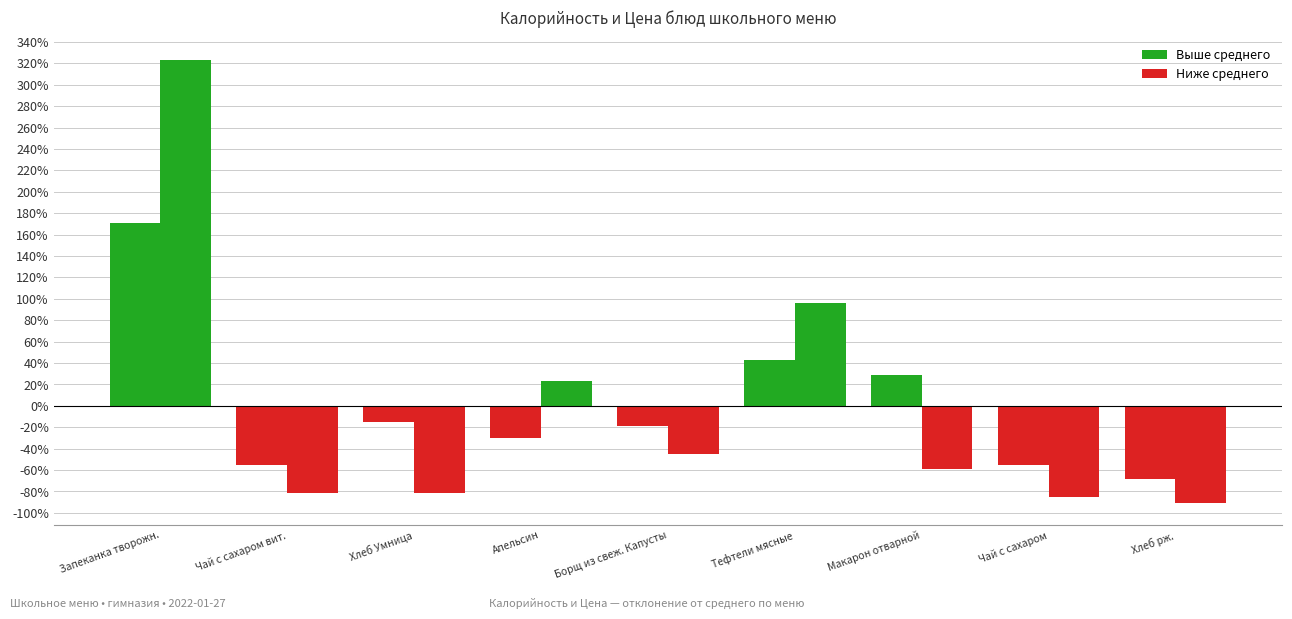

At how many categories does at least one series exceed 295?

1